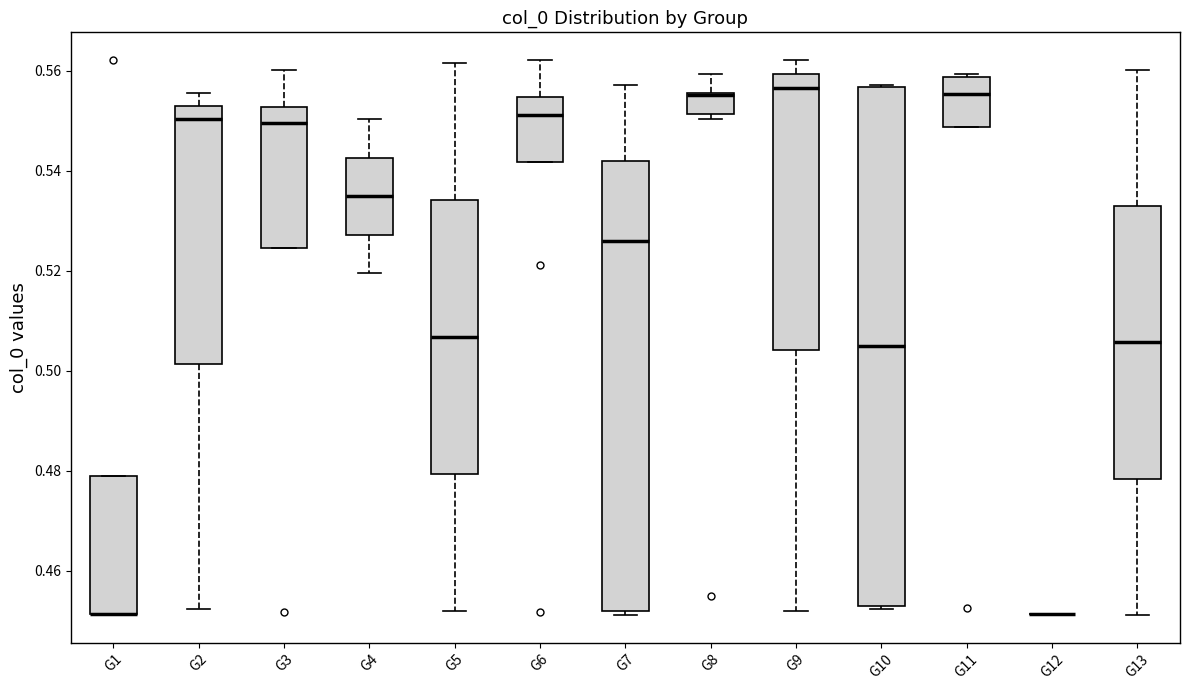

Reading left to right, transcribe this box plot: for each box, give where its median line is, the range the box spans, and where its two whiskers end, as read against the y-axis. The values are not printed on the chart, so give them approximately, as read against the axis.

G1: median 0.452 (drawn on the box's lower edge), box 0.452 to 0.478, whiskers 0.452 to 0.478
G2: median 0.550, box 0.502 to 0.552, whiskers 0.452 to 0.556
G3: median 0.550, box 0.524 to 0.552, whiskers 0.524 to 0.560
G4: median 0.534, box 0.528 to 0.542, whiskers 0.520 to 0.550
G5: median 0.506, box 0.480 to 0.534, whiskers 0.452 to 0.562
G6: median 0.552, box 0.542 to 0.554, whiskers 0.542 to 0.562
G7: median 0.526, box 0.452 to 0.542, whiskers 0.452 (just below the box's lower edge) to 0.558
G8: median 0.556 (drawn on the box's upper edge), box 0.552 to 0.556, whiskers 0.550 to 0.560
G9: median 0.556, box 0.504 to 0.560, whiskers 0.452 to 0.562
G10: median 0.504, box 0.454 to 0.556, whiskers 0.452 to 0.558
G11: median 0.556, box 0.548 to 0.558, whiskers 0.548 to 0.560
G12: box collapsed to a line at 0.452, whiskers 0.452 to 0.452
G13: median 0.506, box 0.478 to 0.532, whiskers 0.452 to 0.560